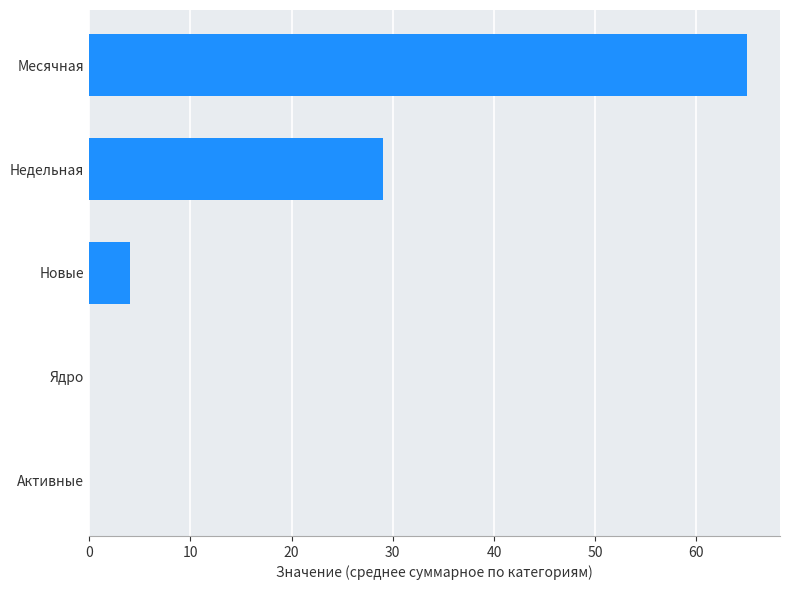

What value does the data have at Недельная, to the nearest 5?

30